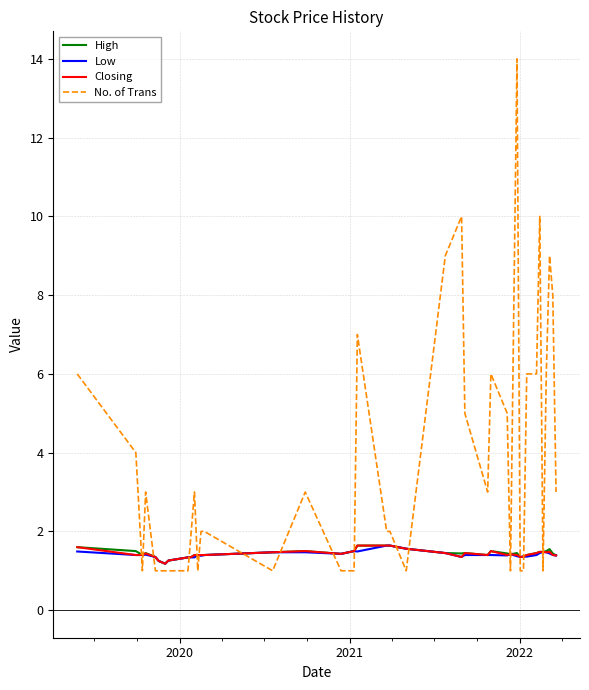

Count the number of data series in this chart.

4